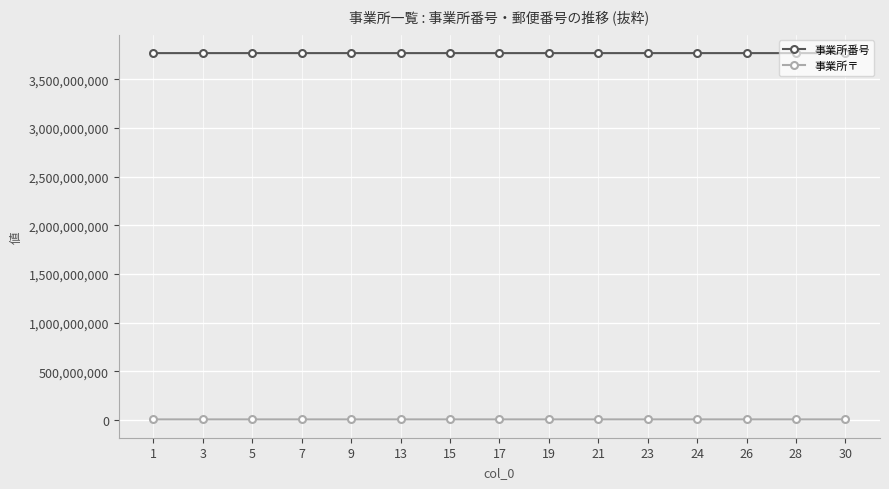

True or false: 事業所〒 has more than 0 points higher than both neighbors.

True